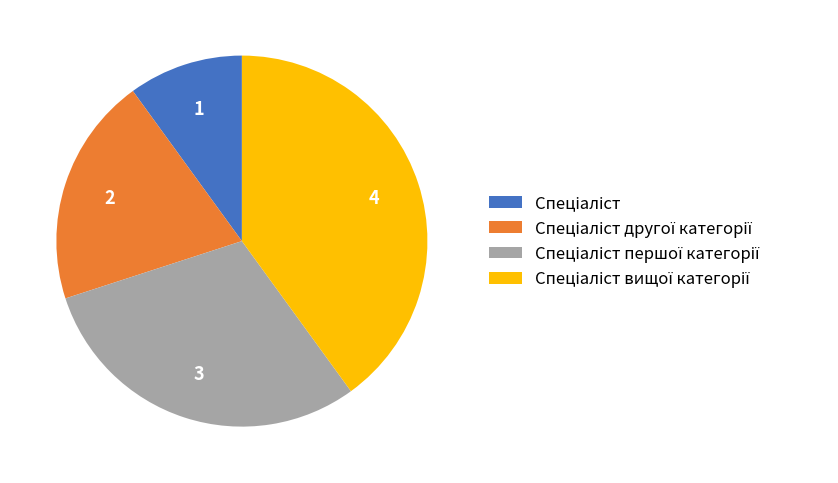

Is there any slice that represents more than half of the pie?

No